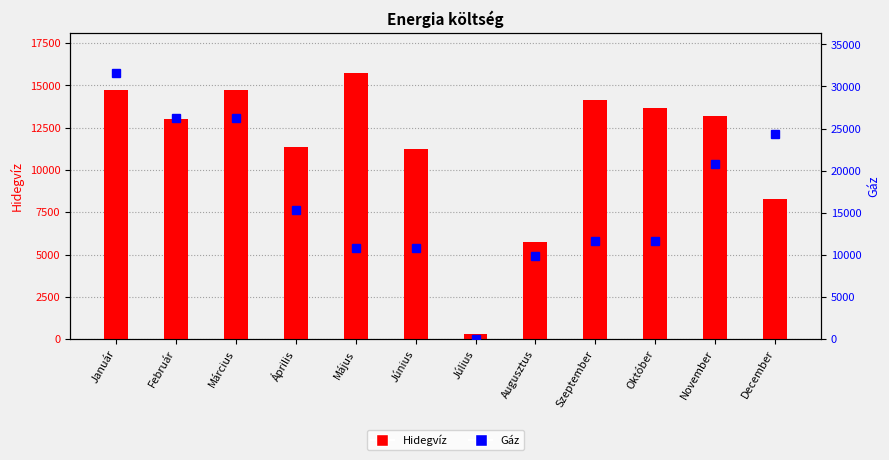

Does the chart contain any negative values?

No